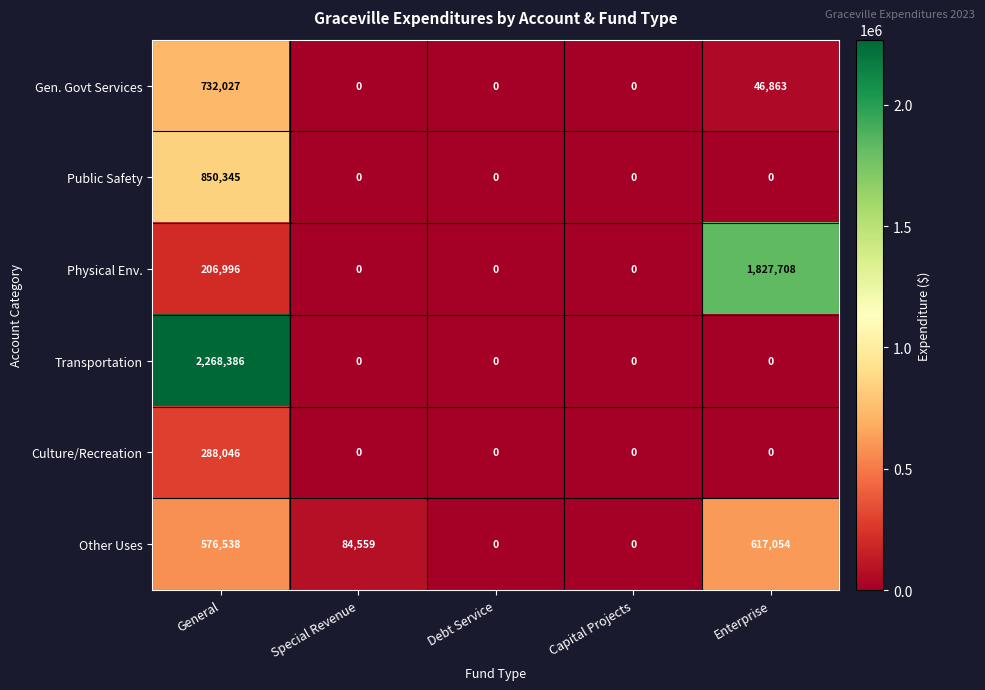

Is it true that Gen. Govt Services equals 9438 at Enterprise?

False